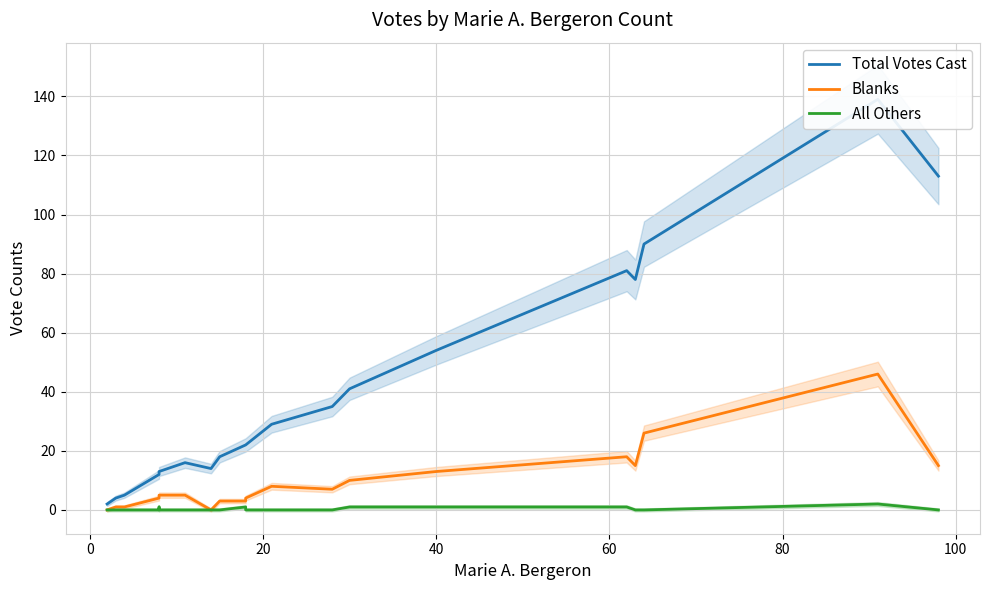

The Total Votes Cast series shows 19 at 17. True or false?

False